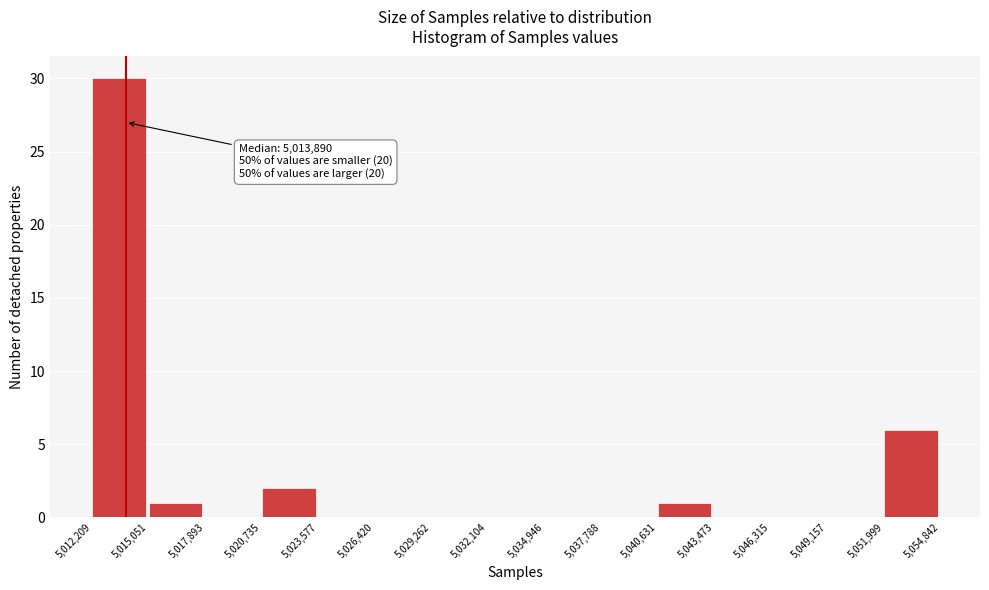

Which range on the x-axis has the tallest bar?

5,012,209 to 5,015,051